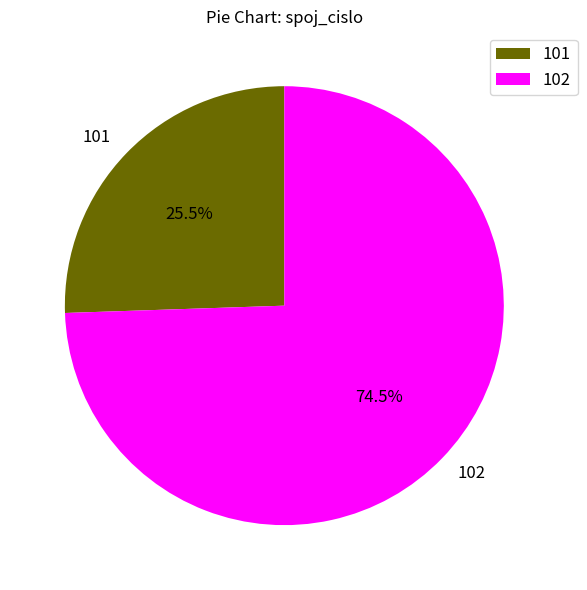

What is the smallest slice in the pie chart?

101